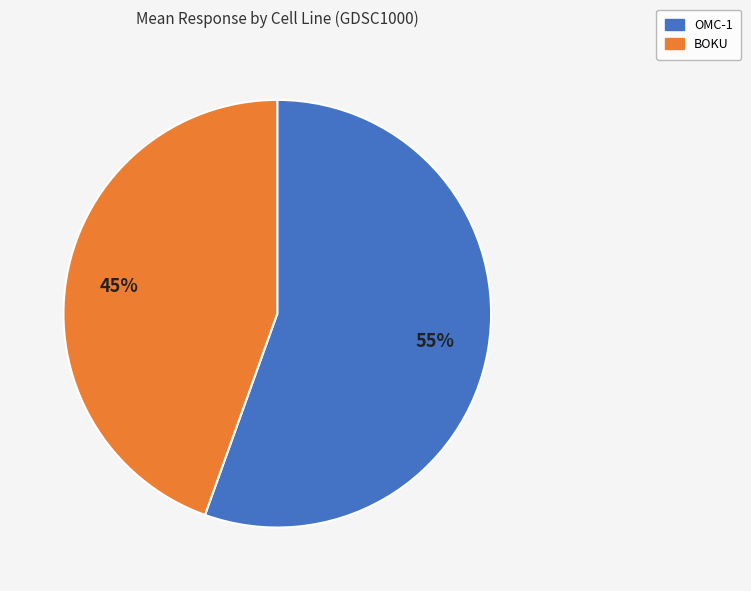

Which category has the biggest portion of the pie?

OMC-1